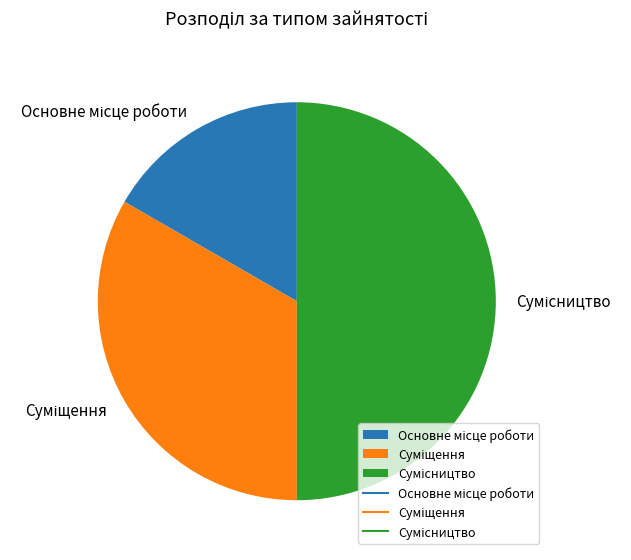

What percentage is the Сумісництво slice, to the nearest percent?

50%